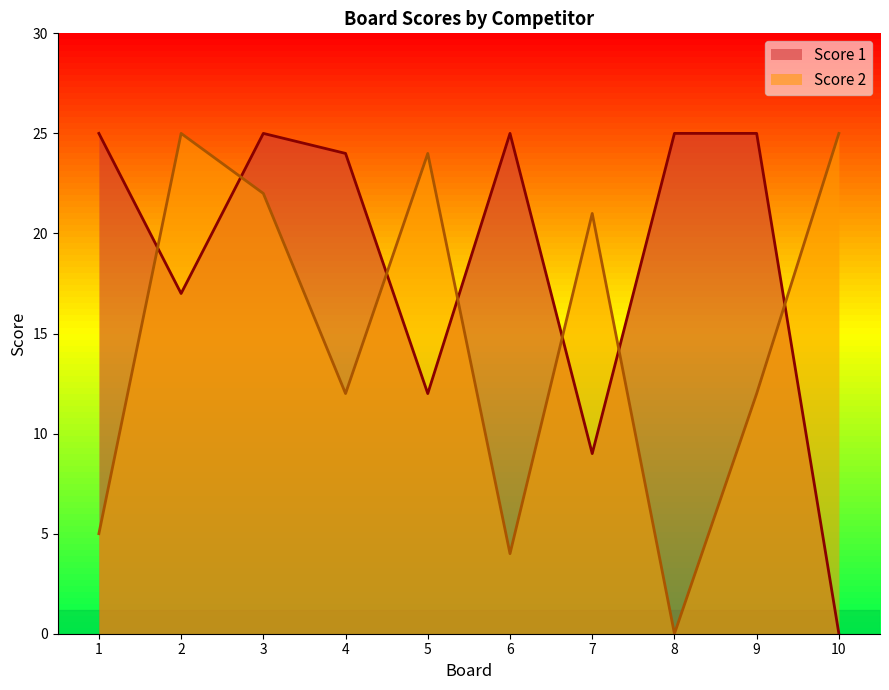

Where do Score 2 and Score 1 first cross each other?

1 and 2